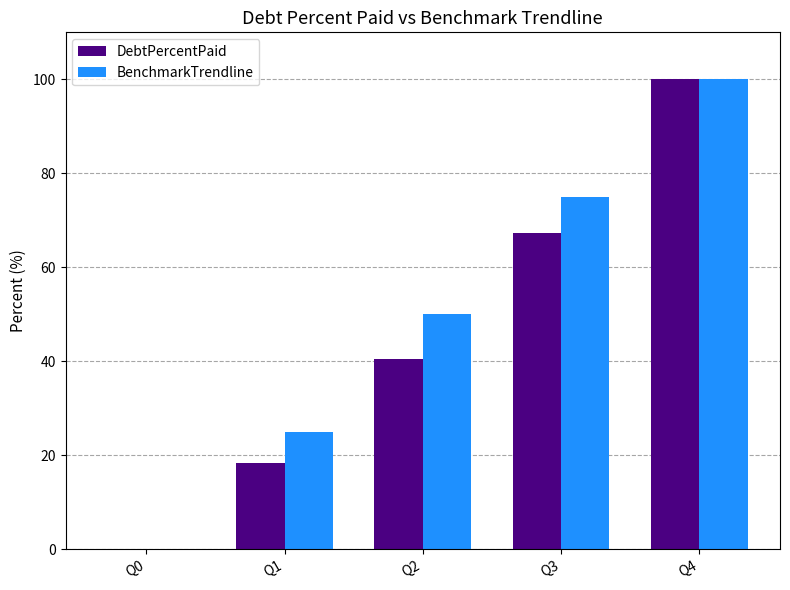

What is the sum of the DebtPercentPaid values at Q3 and Q2?

107.7